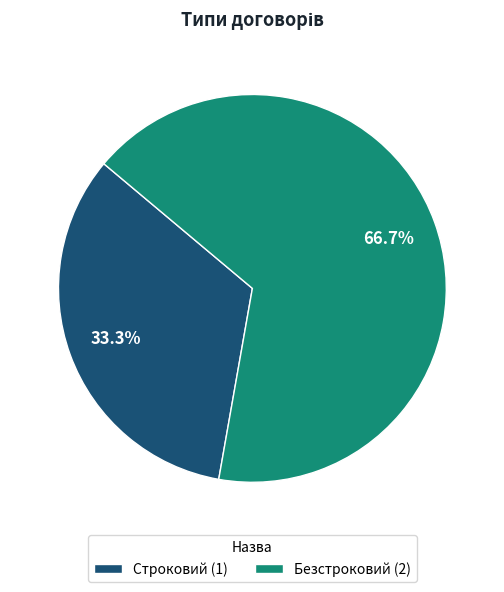

Is the sum of Строковий and Безстроковий greater than half?

Yes